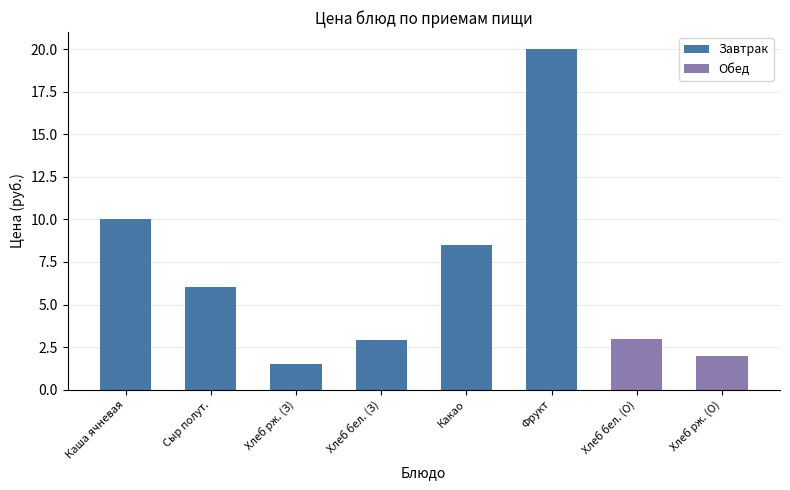

Between Сыр полут. and Хлеб рж. (З), which is larger?

Сыр полут.